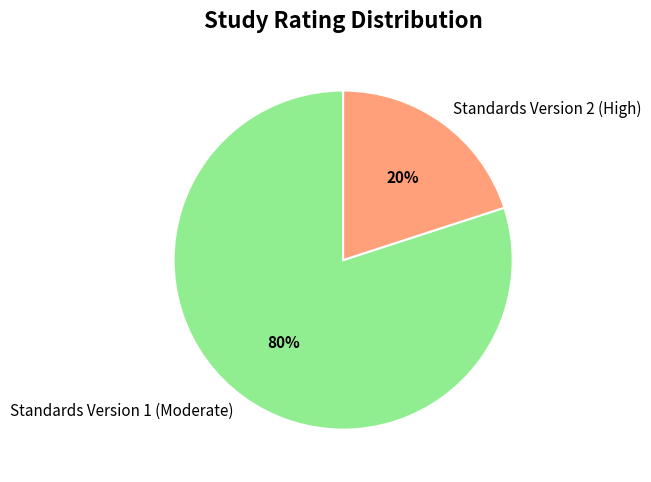

Which slice is the largest?

Standards Version 1 (Moderate)